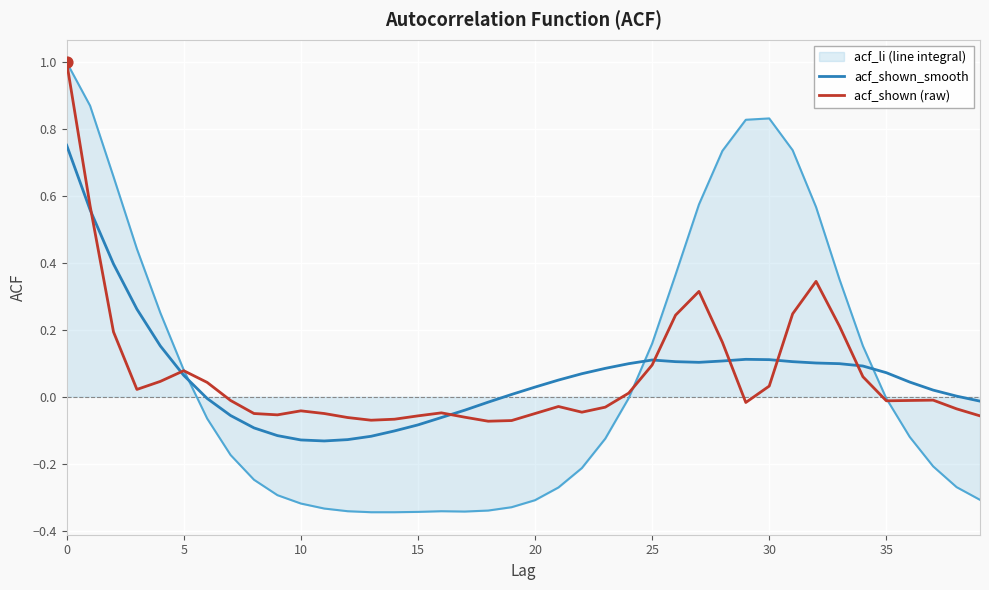

What is the maximum value shown in the chart?

1.0